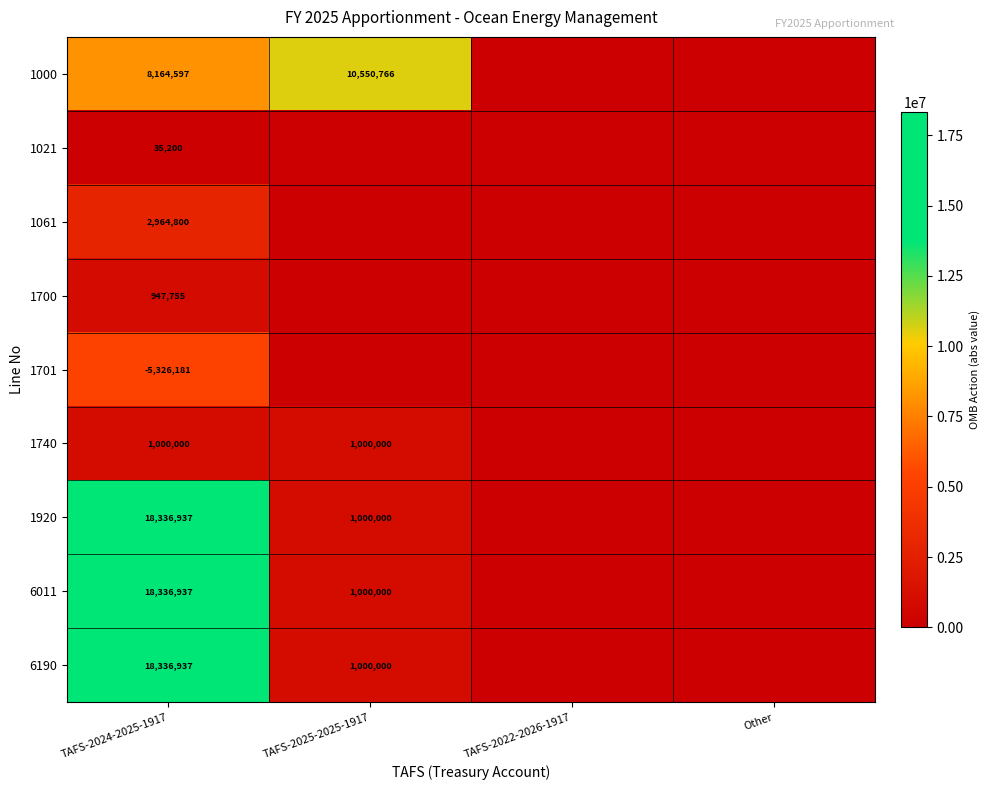

What is the total value across all series at TAFS-2024-2025-1917?

62796982